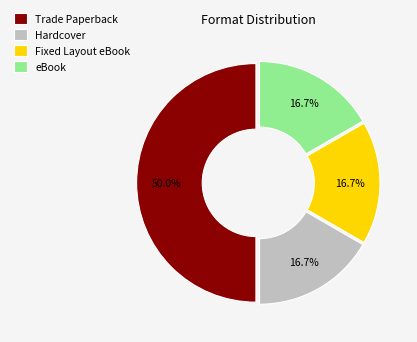

How many segments does this pie chart have?

4